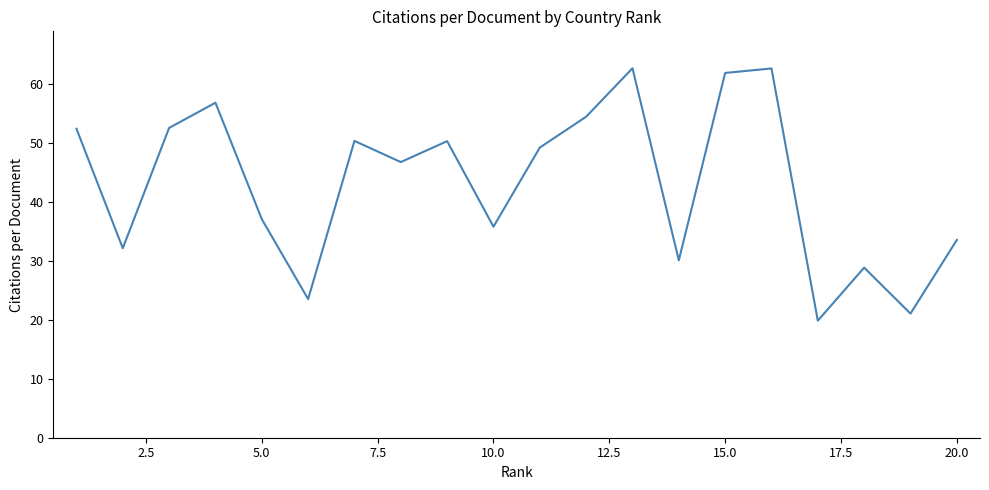

What is the minimum value shown in the chart?

19.8